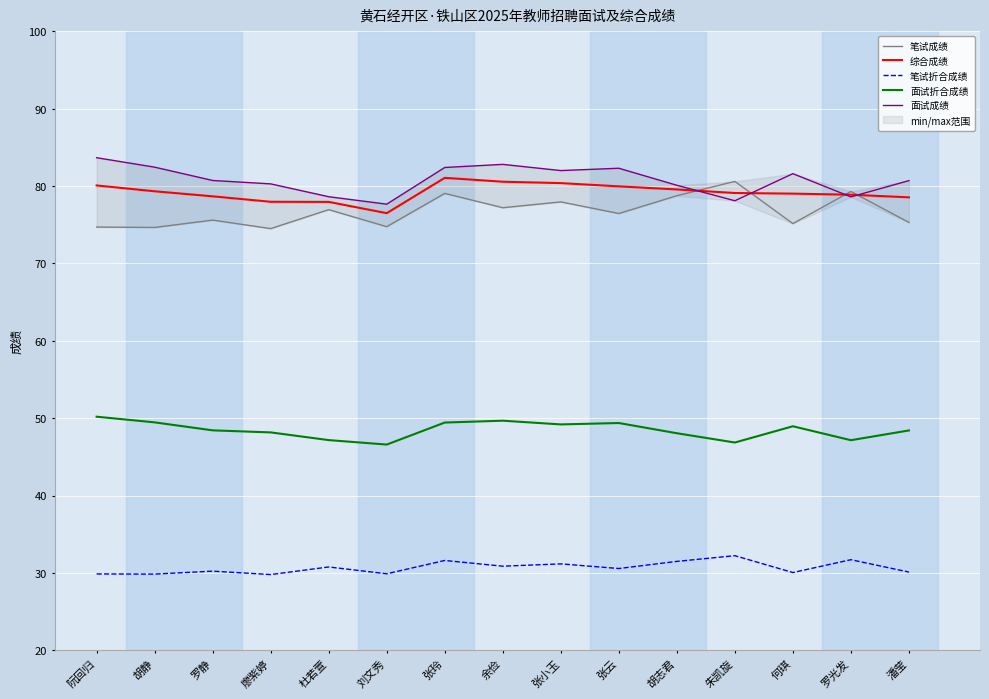

What is the highest value of the 笔试成绩 series?

80.6